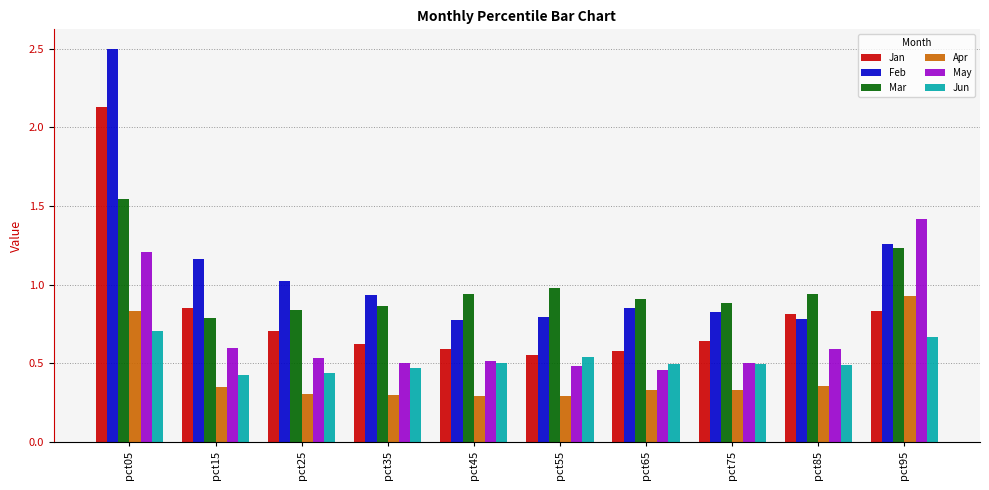

Which series has the largest total across all categories?

Feb